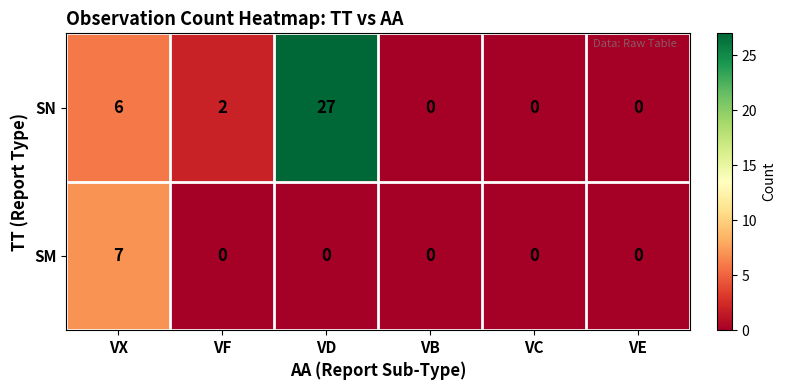

The SN series shows 11 at VX. True or false?

False